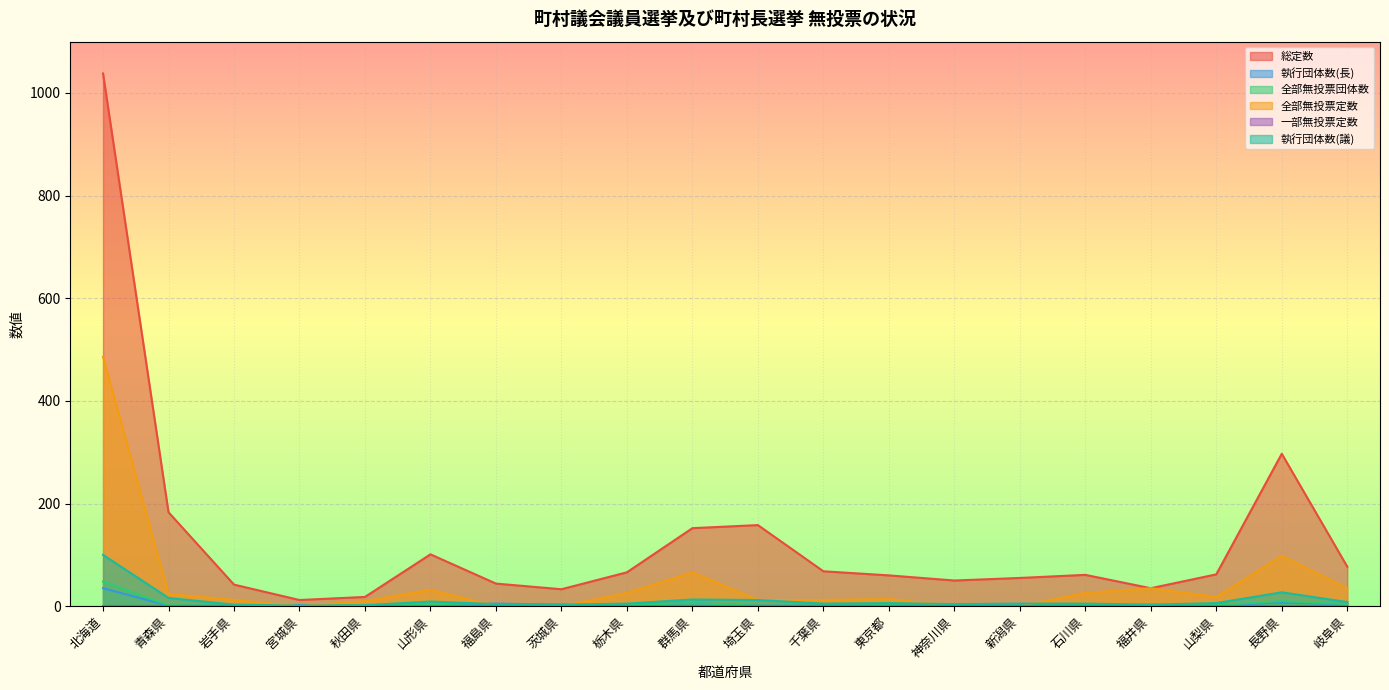

Is it true that 全部無投票定数 equals 183 at 茨城県?

False